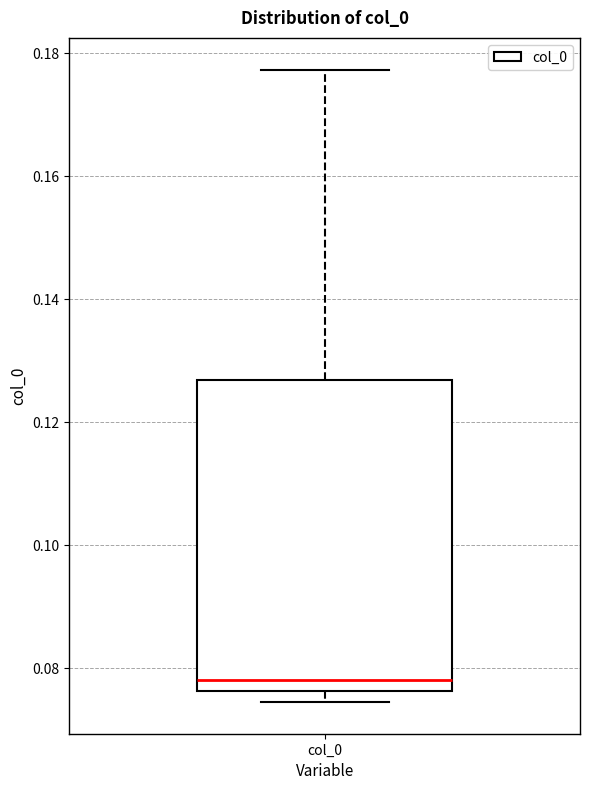

Read this box plot against the y-axis: the position of the median line, the range covered by the box, and the ends of both whiskers. The values are not printed on the chart, so give them approximately, as read against the axis.

median 0.078, box 0.076 to 0.126, whiskers 0.074 to 0.178